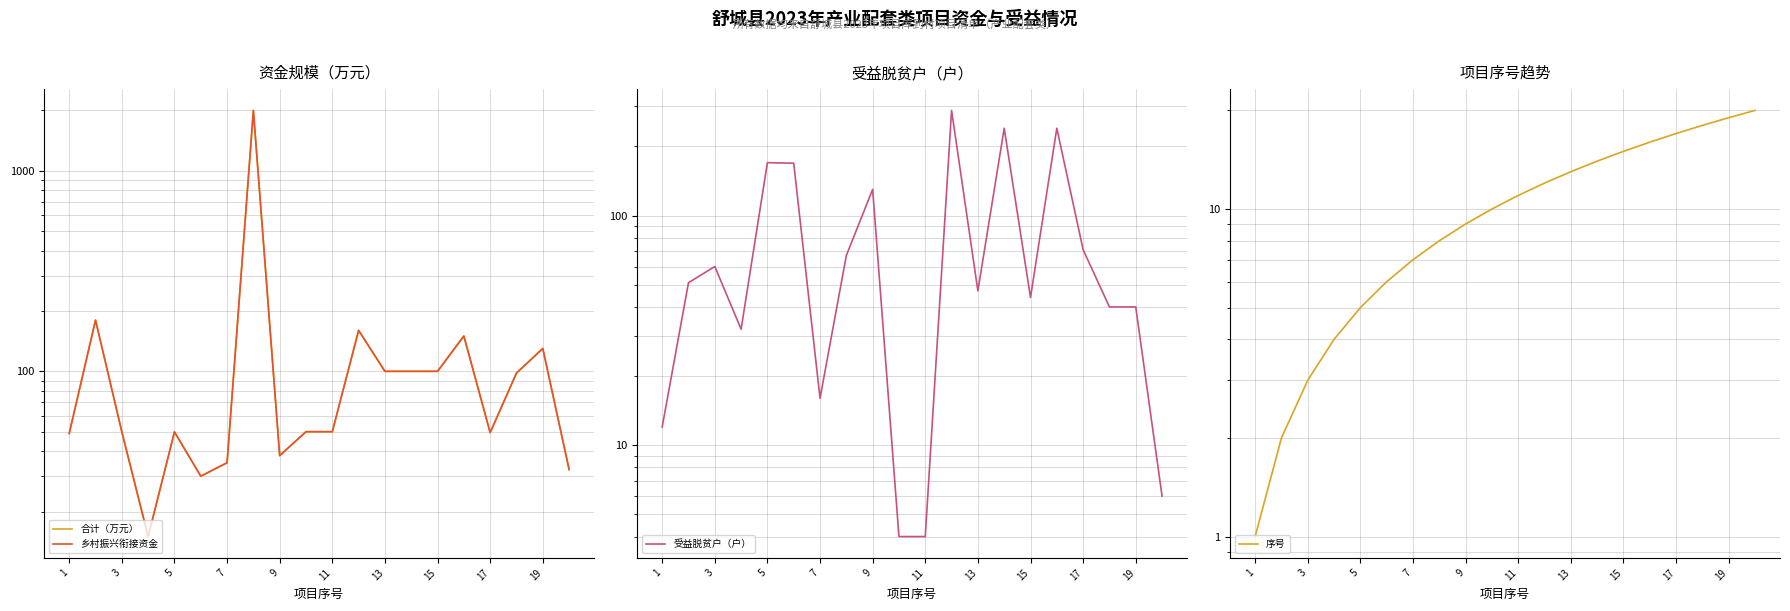

What is the difference between the second highest and second lowest values in the 序号 series?

17.0